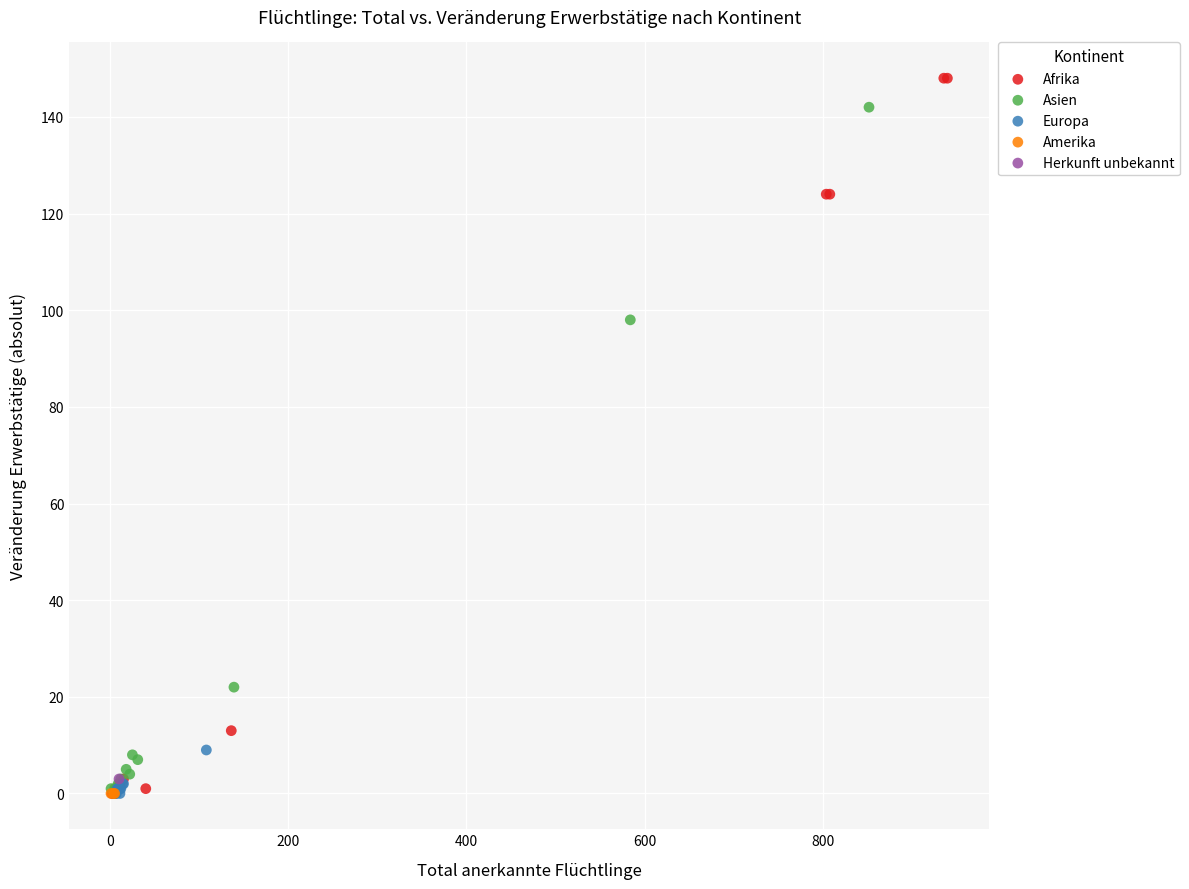

Which series contains the highest Y value?

Afrika